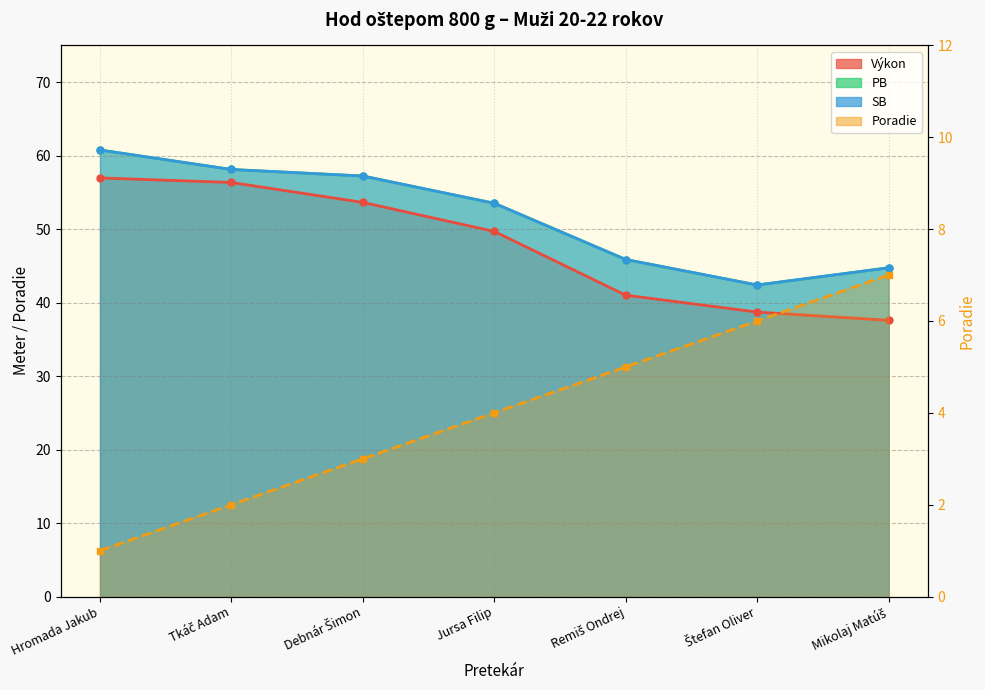

What is the label of the 1st point from the left?

Hromada Jakub